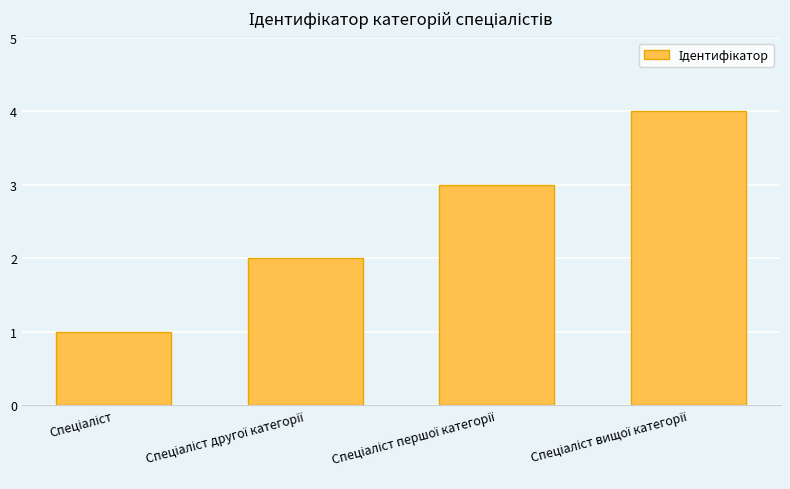

What is the sum of all values?

10